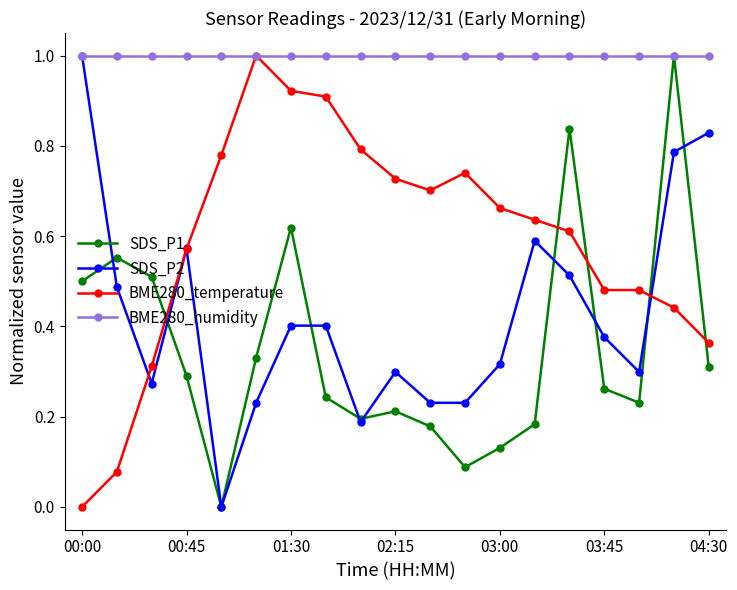

Which series has the largest total across all categories?

BME280_humidity